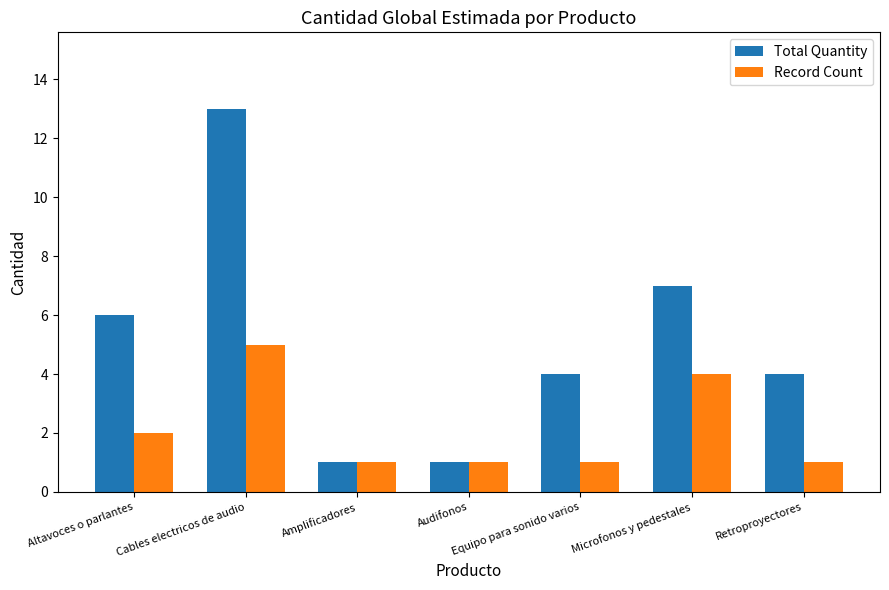

What is the spread (max minus min) of values at Equipo para sonido varios?

3